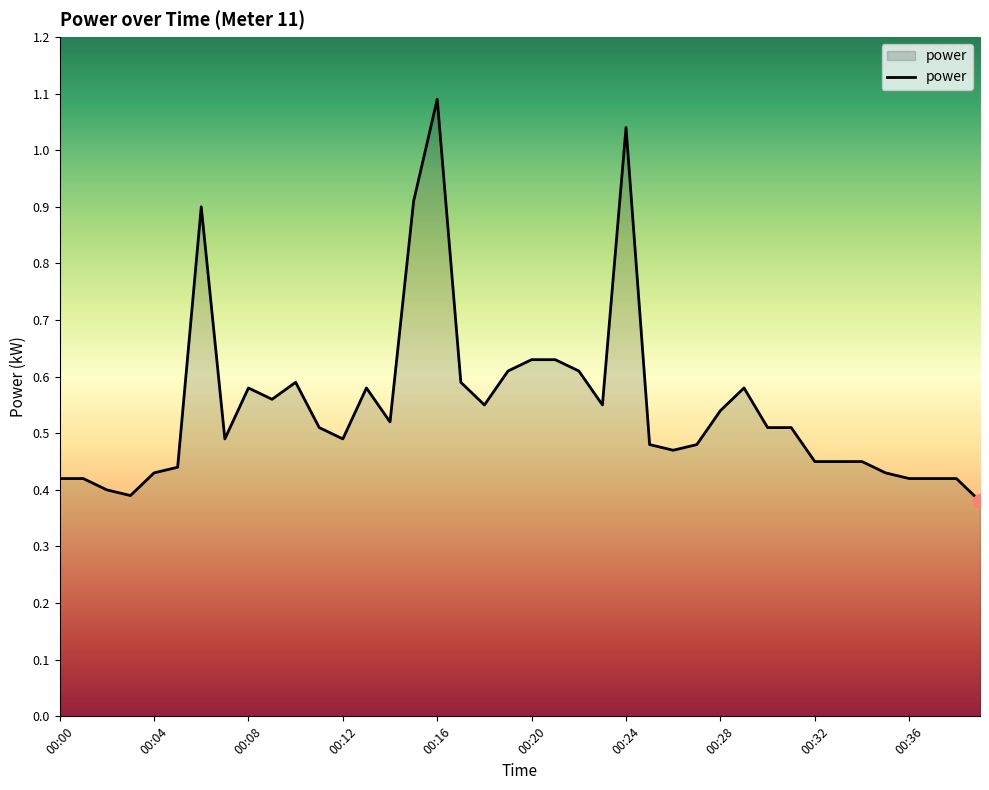

What is the difference between the maximum and second lowest values?

0.7